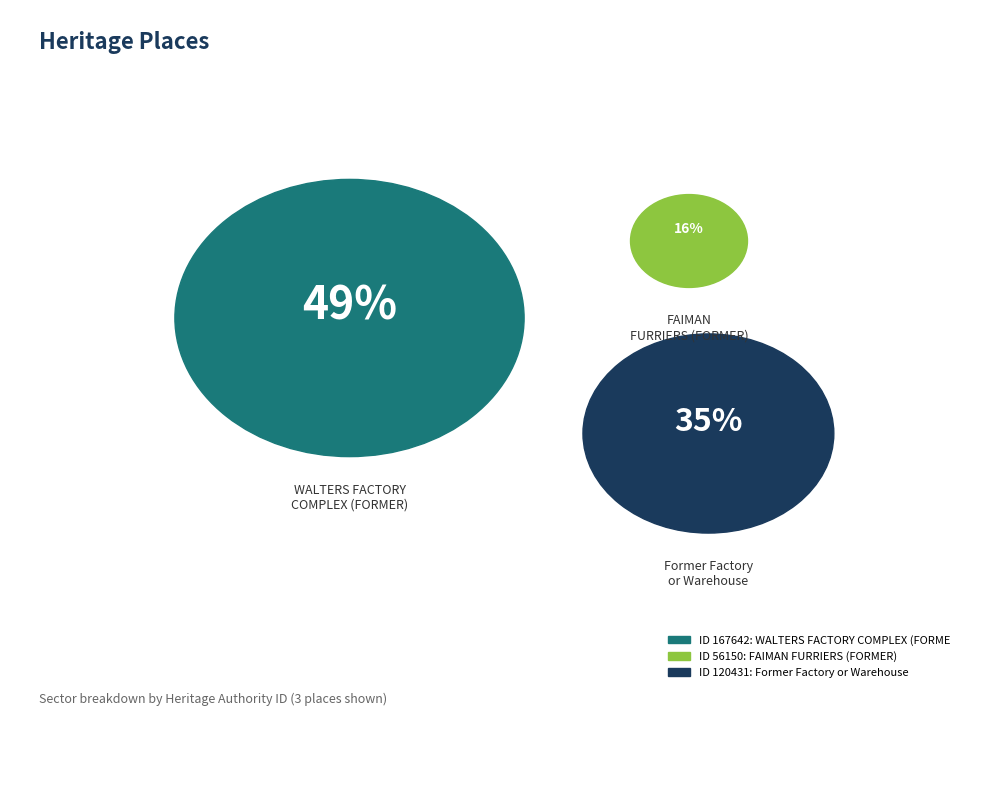

Is there any slice that represents more than half of the pie?

No